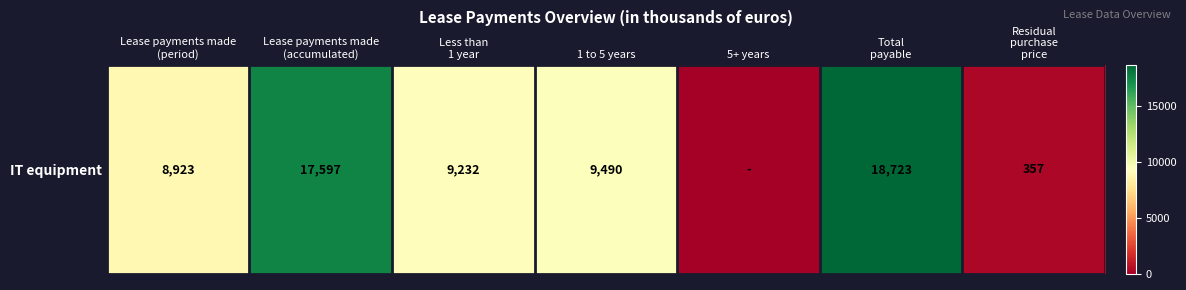

What is the sum of the values at 1 to 5 years and 5+ years?

9490